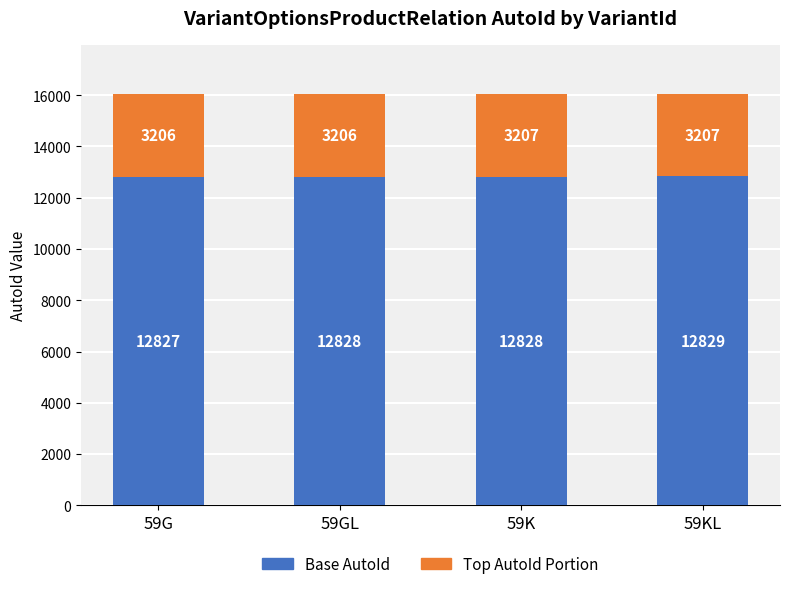

What is the total value across all series at 59G?

16034.0